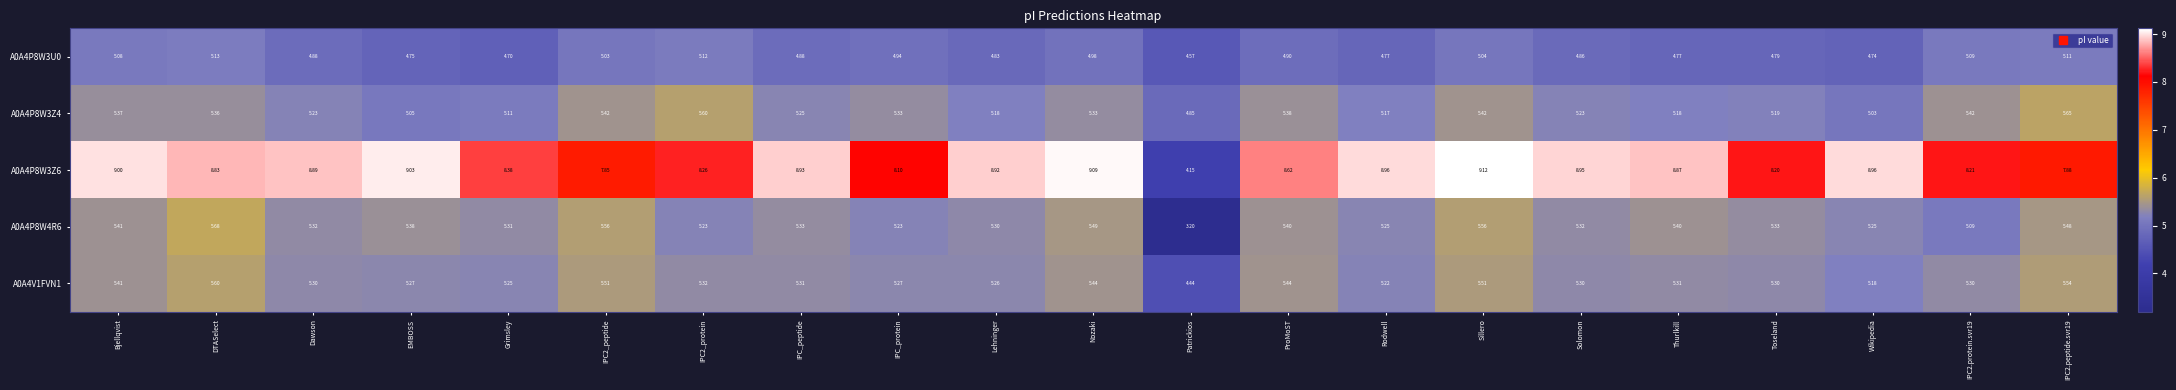

Which category has the highest value across all series?

Sillero